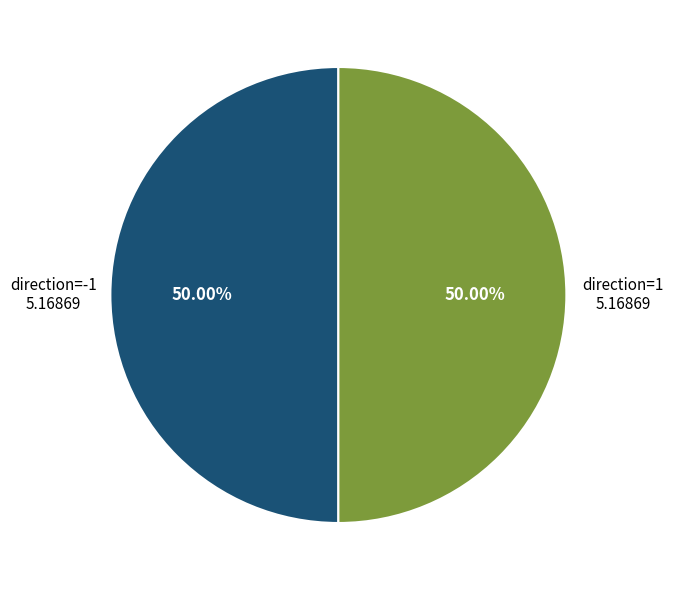

What is the ratio of the value at direction=-1 to the value at direction=1?

1.0